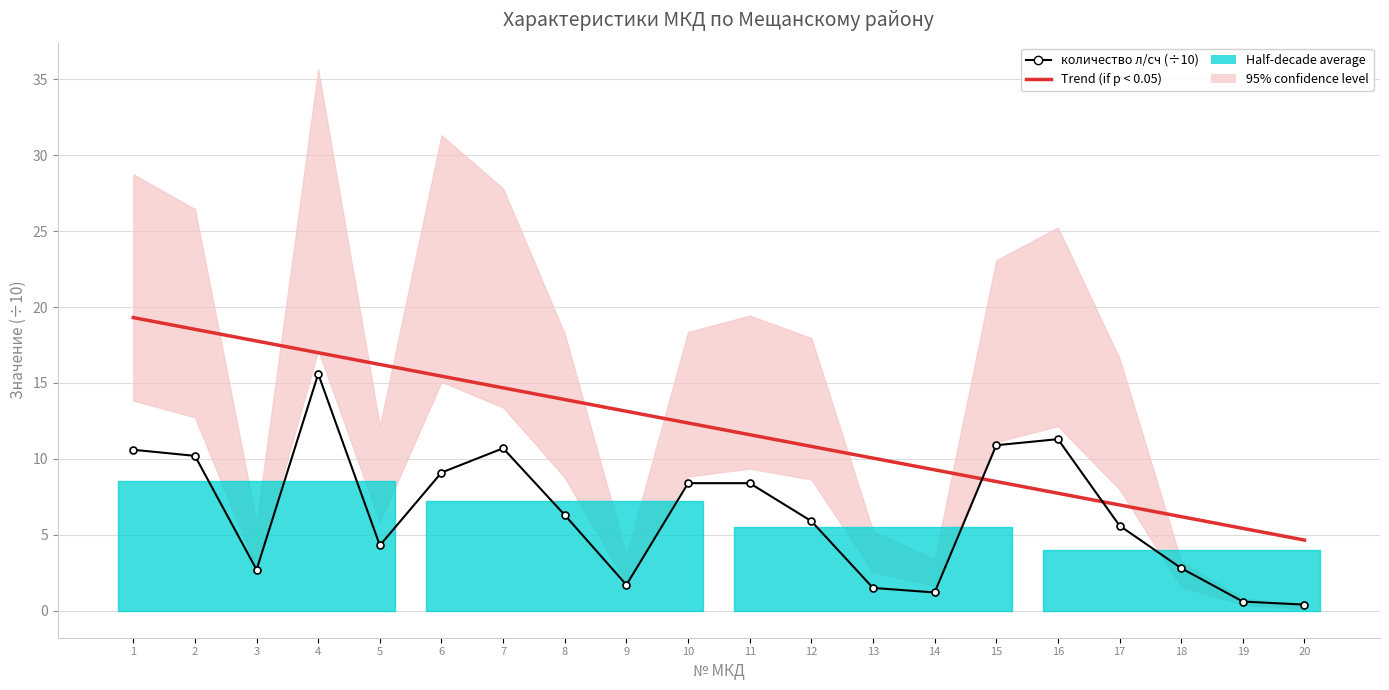

What is the minimum value shown in the chart?

0.4